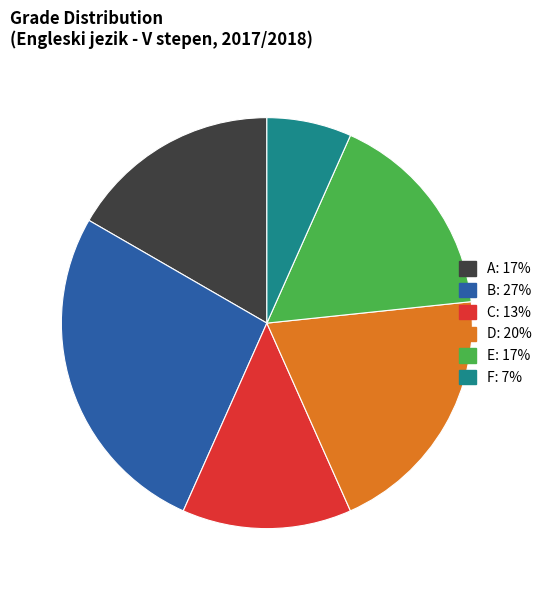

Is there any slice that represents more than half of the pie?

No